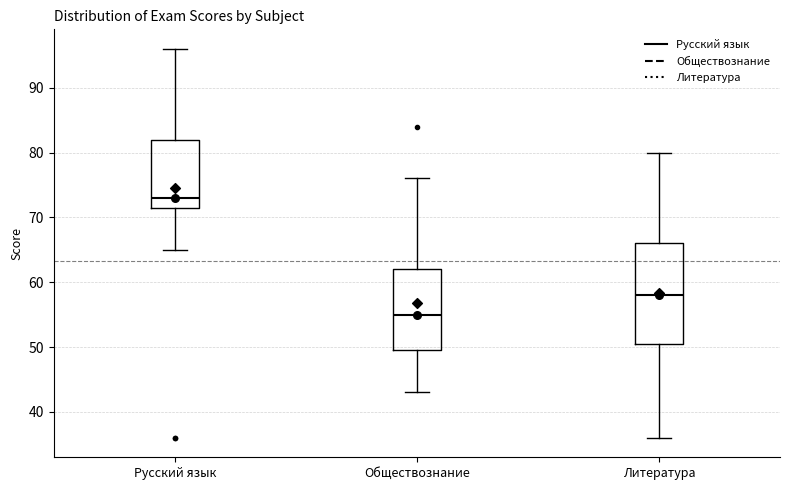

Reading left to right, transcribe this box plot: for each box, give where its median line is, the range the box spans, and where its two whiskers end, as read against the y-axis. The values are not printed on the chart, so give them approximately, as read against the axis.

Русский язык: median 73, box 72 to 82, whiskers 65 to 96
Обществознание: median 55, box 50 to 62, whiskers 43 to 76
Литература: median 58, box 51 to 66, whiskers 36 to 80